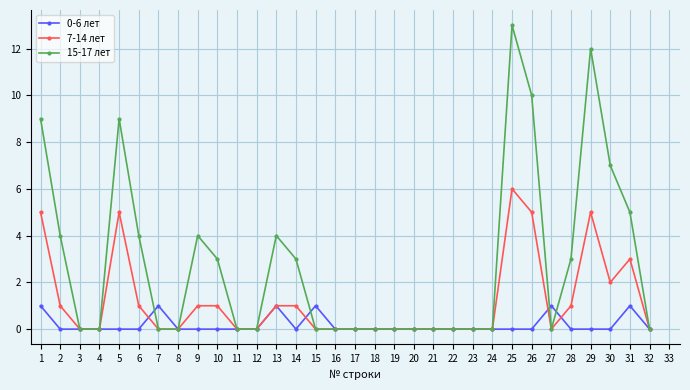

List the series in order of their peak value, highest first.

15-17 лет, 7-14 лет, 0-6 лет